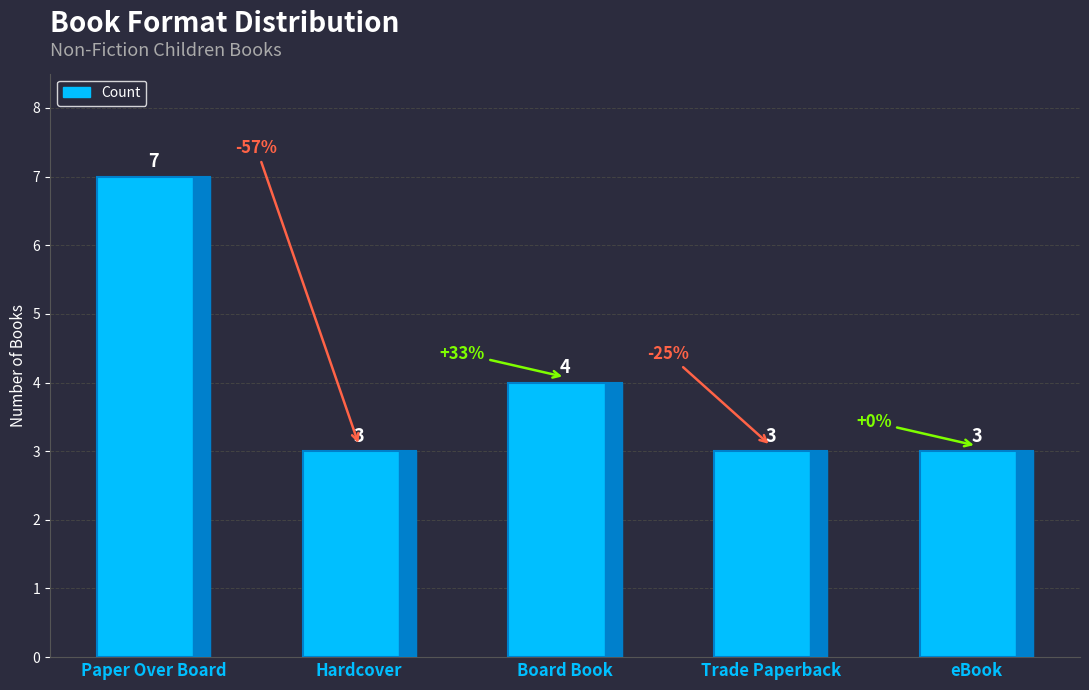

True or false: the data shows 4 at Paper Over Board.

False